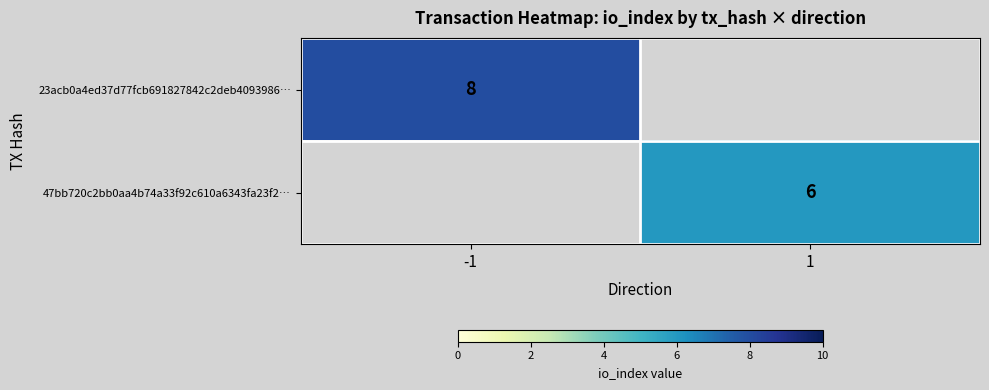

The 23acb0a4ed37d77fcb691827842c2deb4093986… series shows 11 at -1. True or false?

False